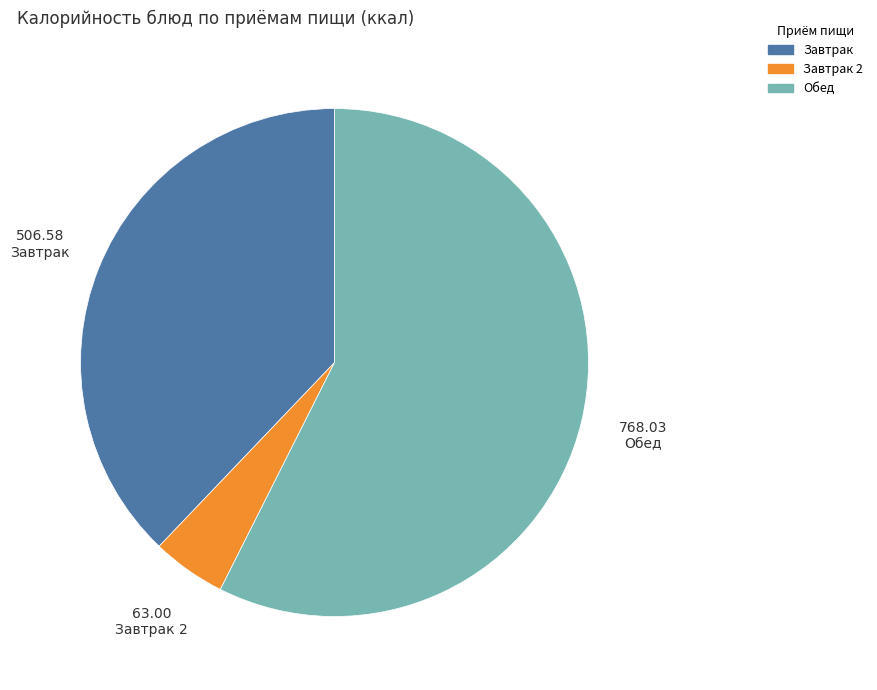

Is there a majority slice in this chart?

Yes